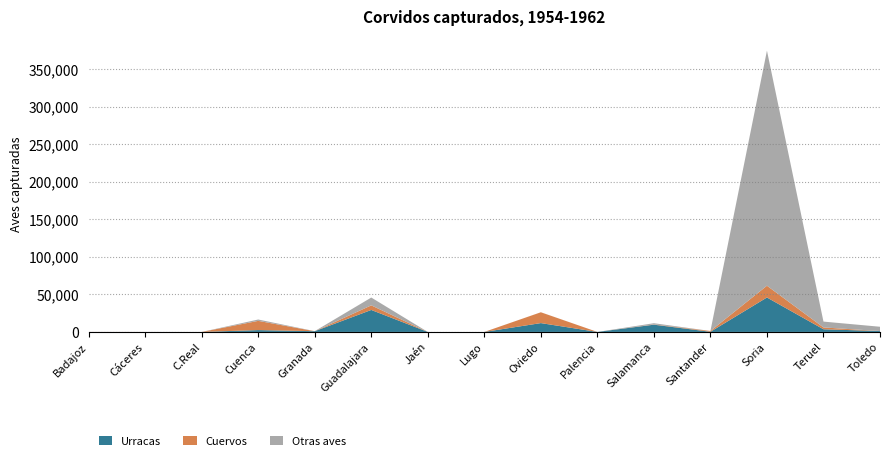

Reading left to right, extract all data points from this chart.

Urracas: 12	10	2	2459	978	29275	0	0	11773	0	9656	206	45888	3544	1163
Cuervos: 35	14	1	12280	0	6115	2	0	14418	0	351	1058	15678	2432	37
Otras aves: 14	0	0	1801	64	10418	0	3	26	0	1600	0	313098	7795	5704